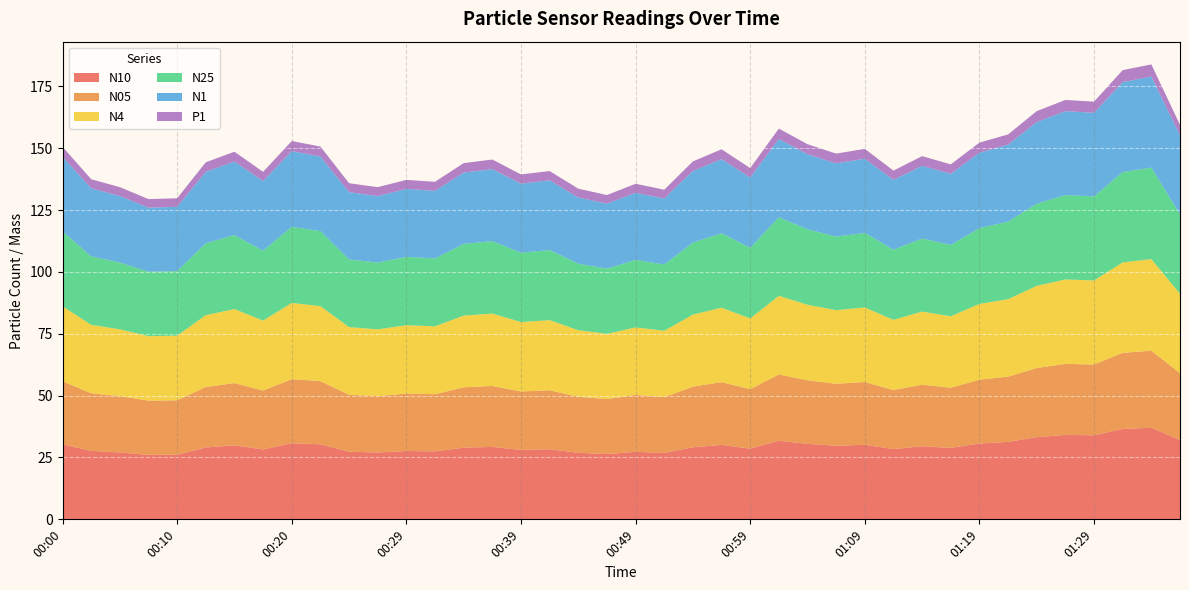

What is the maximum value for N25?

37.0